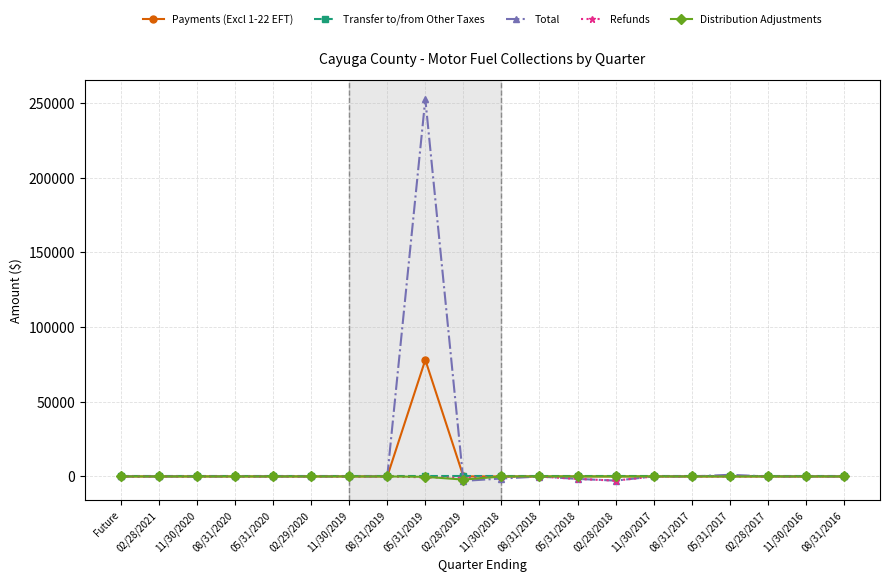

What is the difference between the Refunds values at 05/31/2019 and 05/31/2020?

607.3